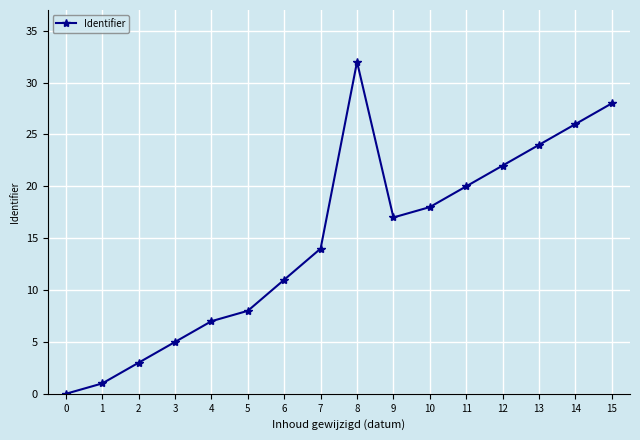

Reading left to right, what are all the values shown in this chart?

0	1	3	5	7	8	11	14	32	17	18	20	22	24	26	28